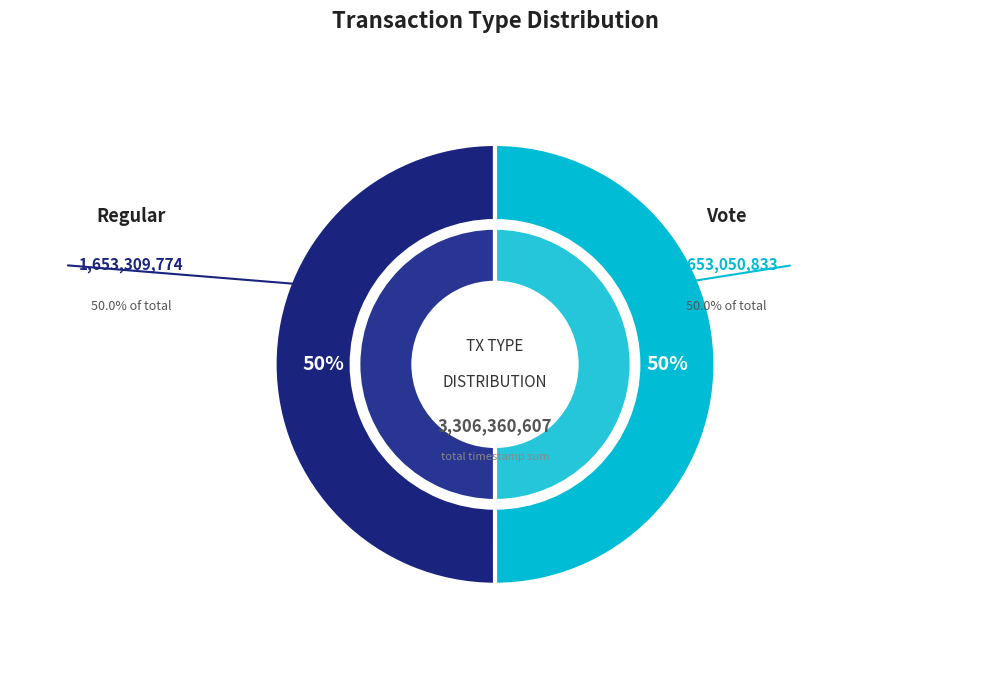

Is it true that Regular is 44% of the pie?

False